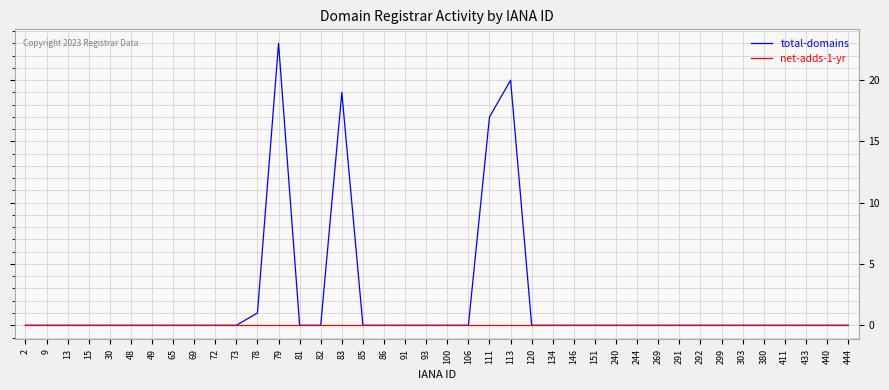

At how many categories does at least one series exceed 14?

4